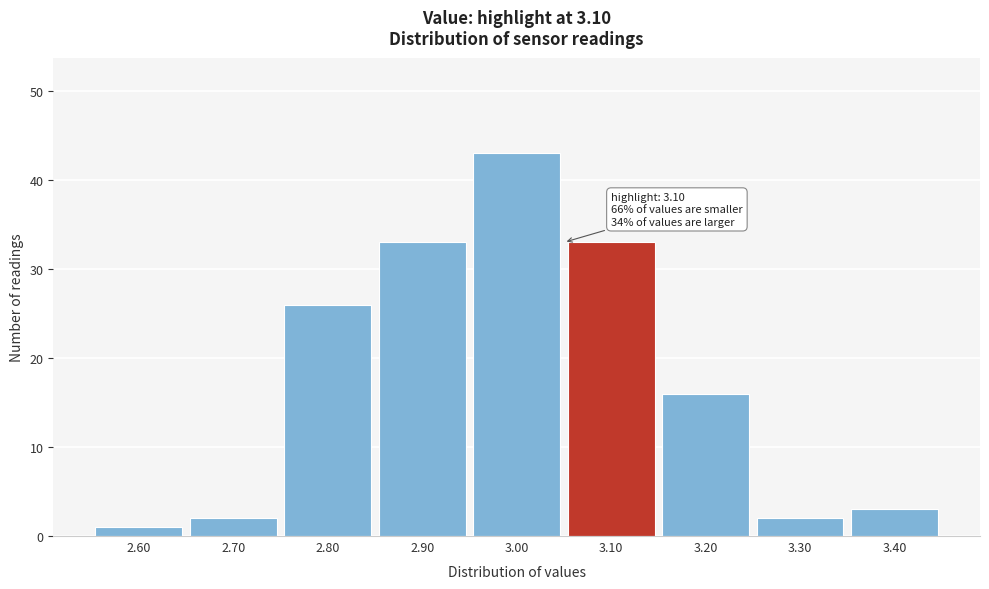

Reading left to right, list all the values displayed in this chart.

1	2	26	33	43	33	16	2	3